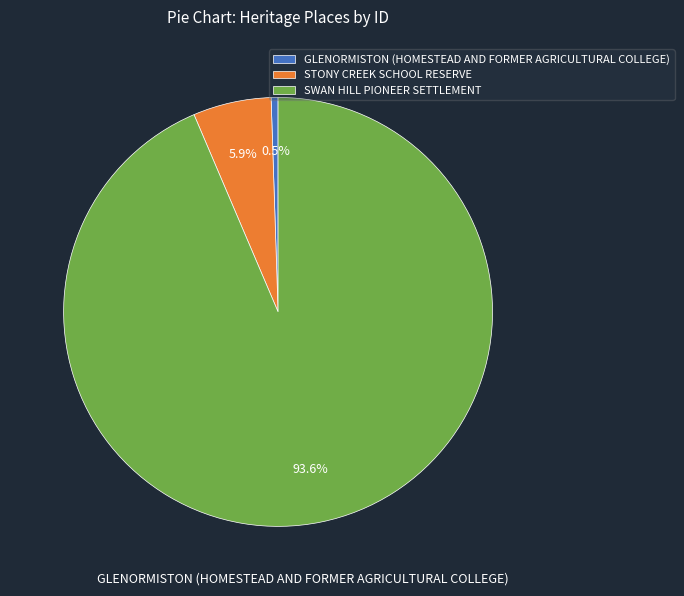

Which slice is the largest?

SWAN HILL PIONEER SETTLEMENT